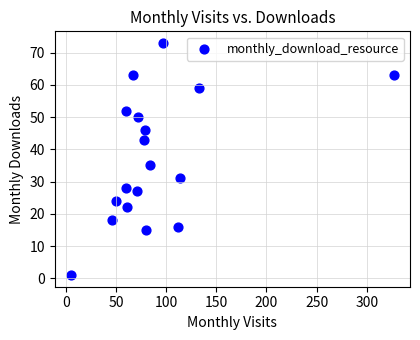

What Y value in the scatter plot is closest to 37?

35